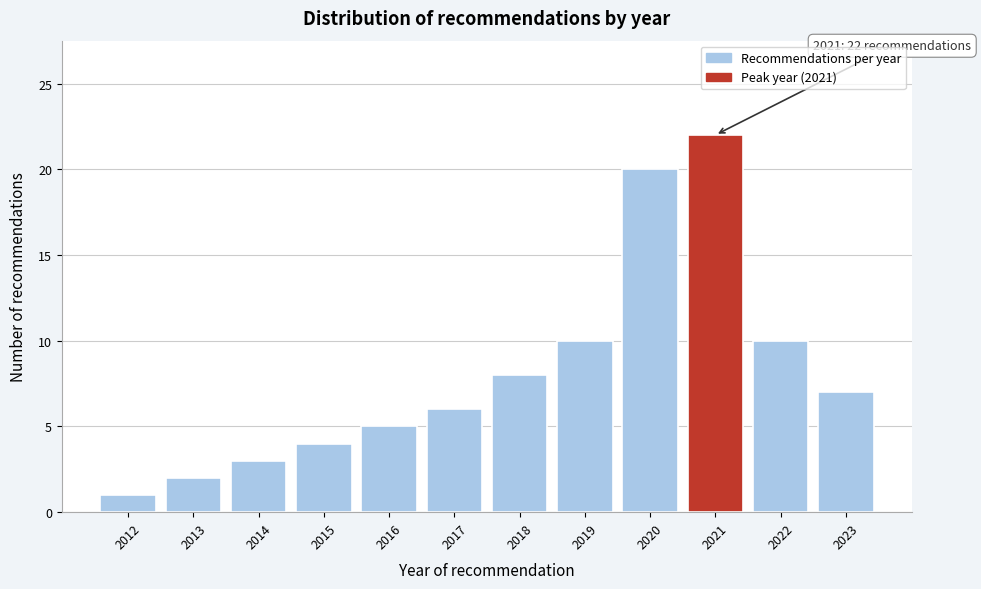

Reading right to left, transcribe all the data shown in this chart.

7	10	22	20	10	8	6	5	4	3	2	1